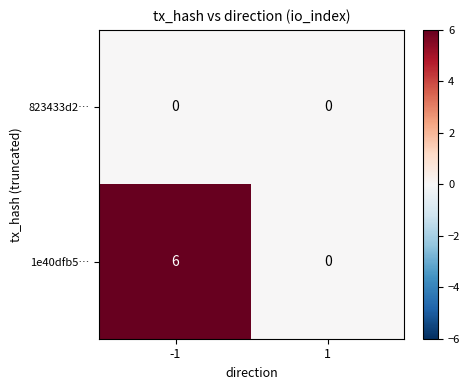

Rank the series by their average value, from highest to lowest.

1e40dfb5…, 823433d2…